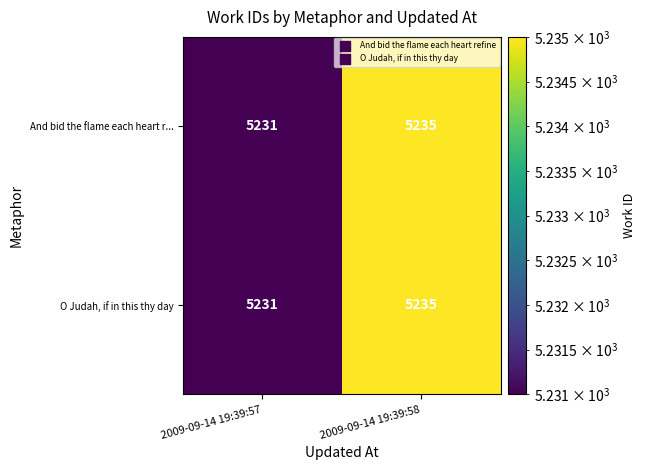

What is the sum of the And bid the flame each heart r... values at 2009-09-14 19:39:57 and 2009-09-14 19:39:58?

10466